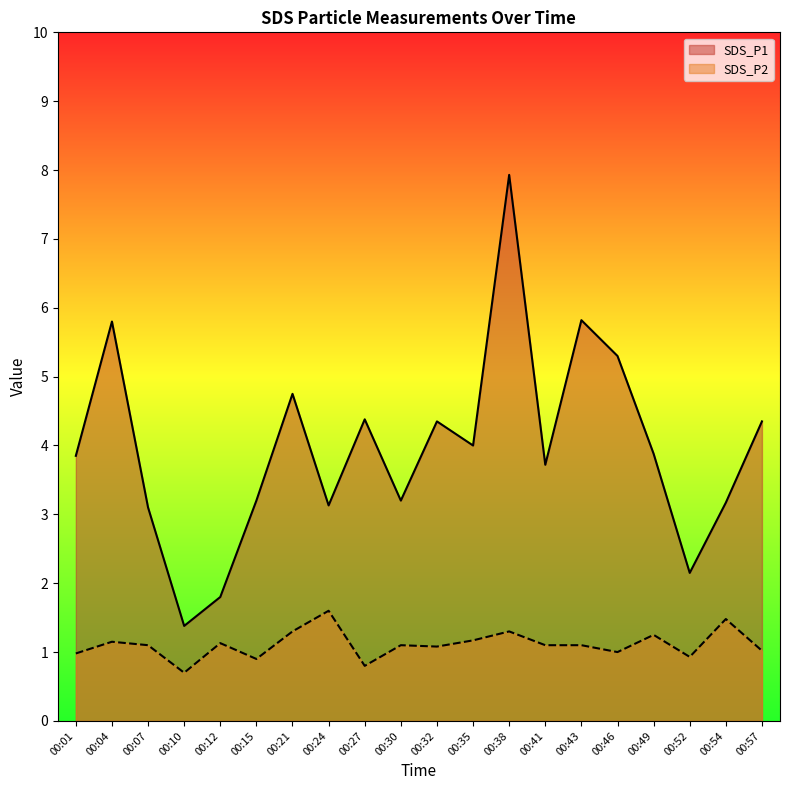

Does the chart display data point markers on the line(s)?

No